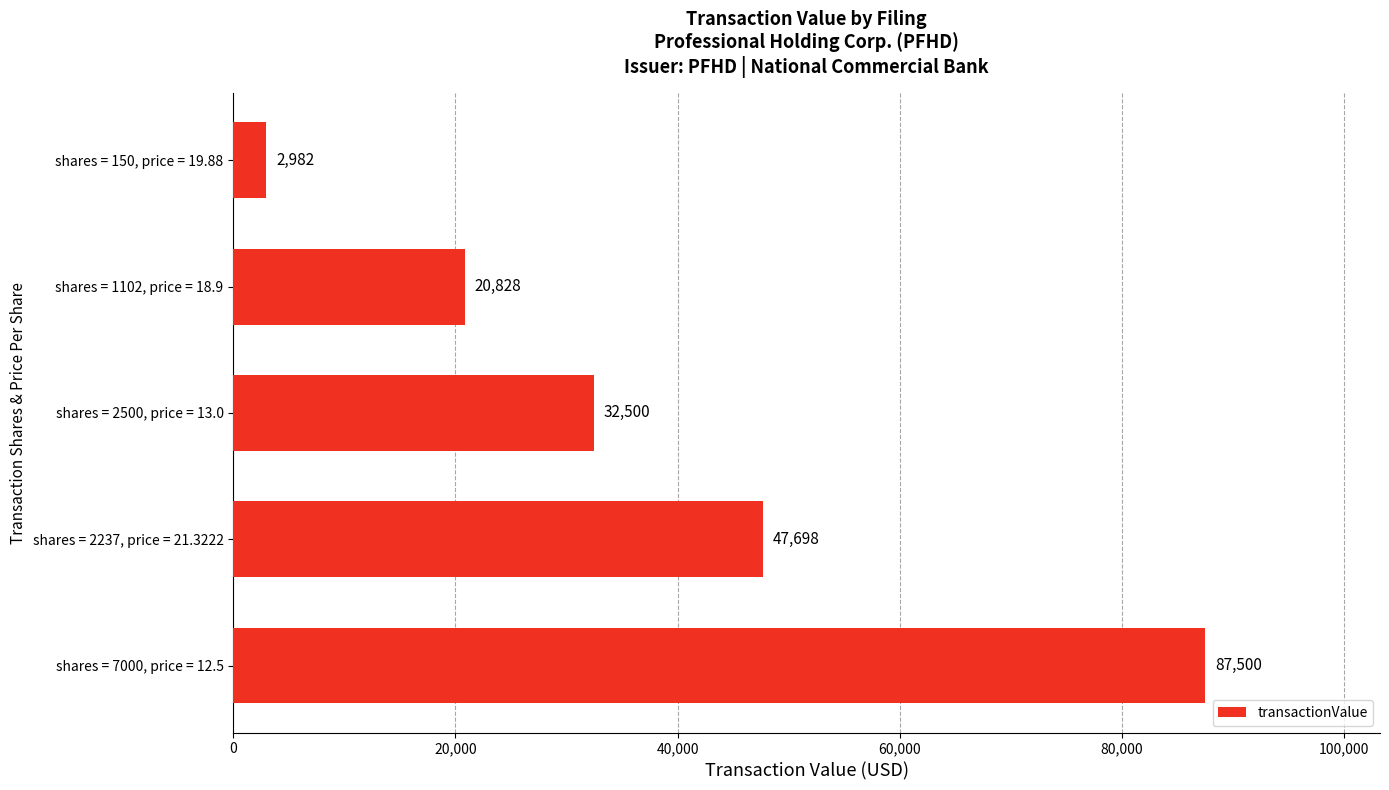

What value does the data have at shares = 2500, price = 13.0, to the nearest 10?

32500